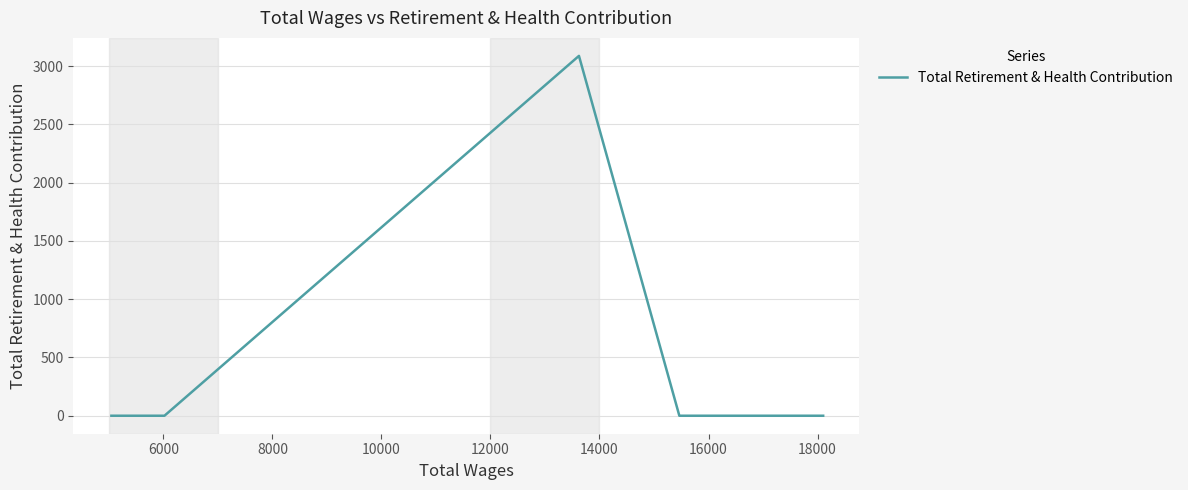

What is the greatest value displayed?

3089